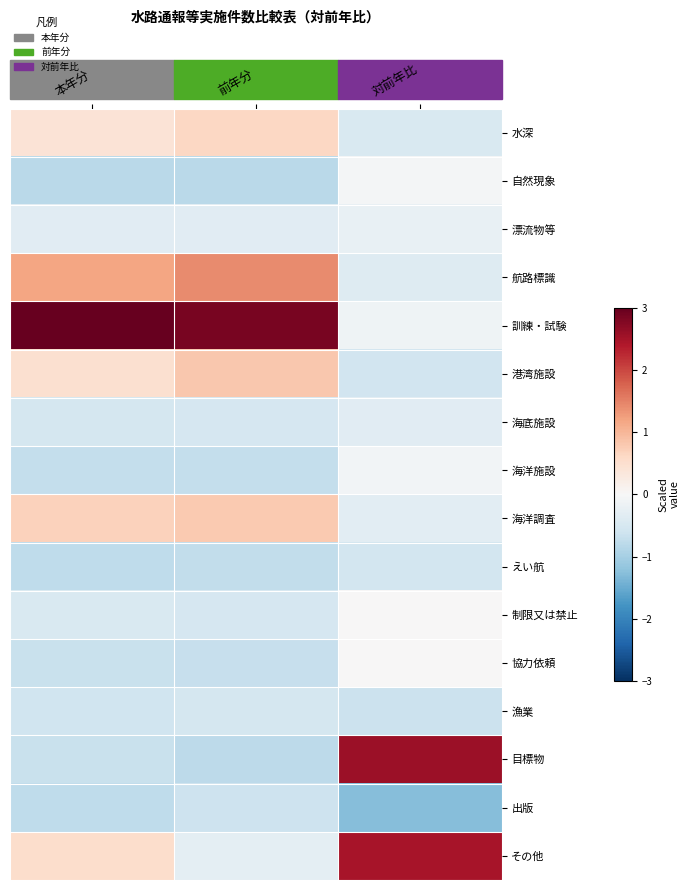

List the series in order of their peak value, highest first.

訓練・試験, 目標物, その他, 航路標識, 港湾施設, 海洋調査, 水深, 制限又は禁止, 協力依頼, 自然現象, 海洋施設, 漂流物等, 海底施設, 漁業, えい航, 出版